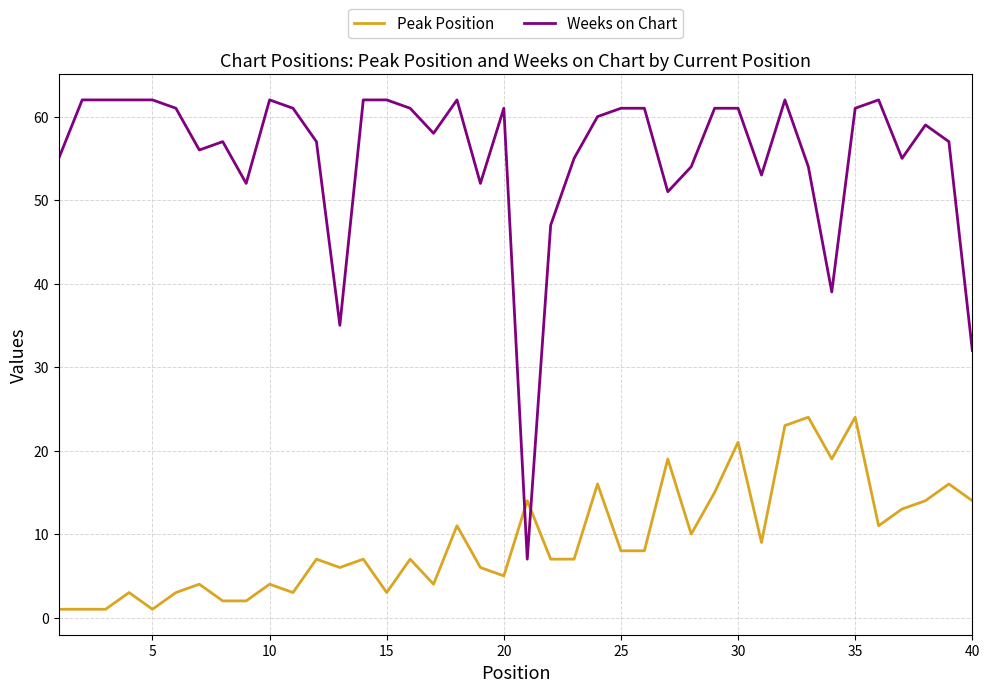

Reading left to right, what are all the values shown in this chart?

Peak Position: 1	1	1	3	1	3	4	2	2	4	3	7	6	7	3	7	4	11	6	5	14	7	7	16	8	8	19	10	15	21	9	23	24	19	24	11	13	14	16	14
Weeks on Chart: 55	62	62	62	62	61	56	57	52	62	61	57	35	62	62	61	58	62	52	61	7	47	55	60	61	61	51	54	61	61	53	62	54	39	61	62	55	59	57	32